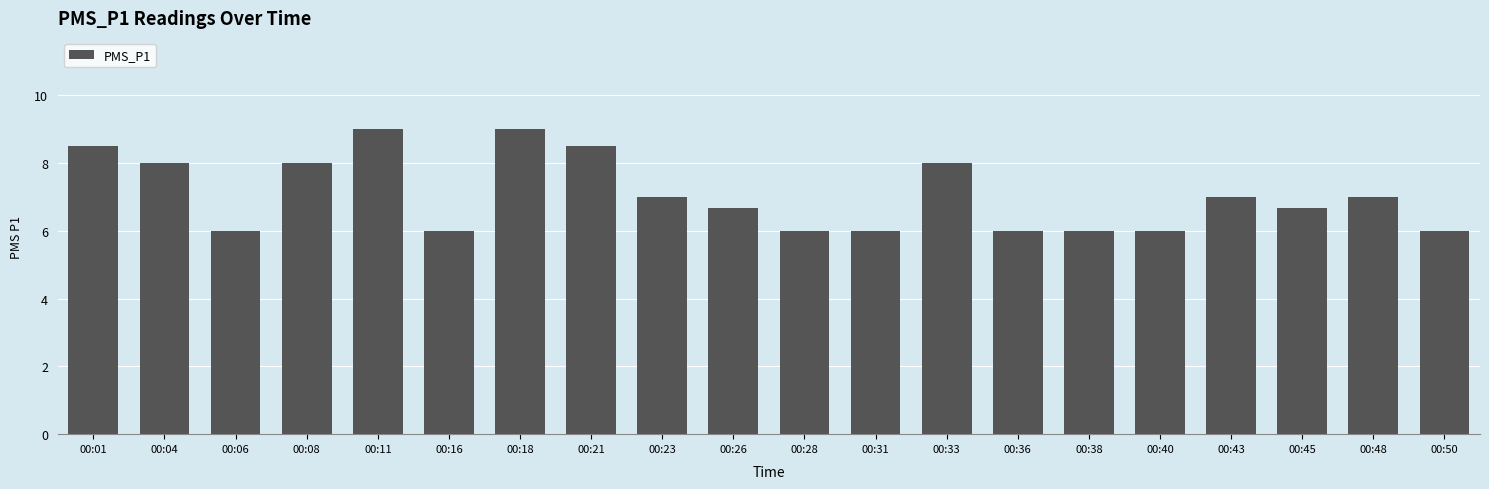

True or false: the data shows 6.0 at 00:28.

True